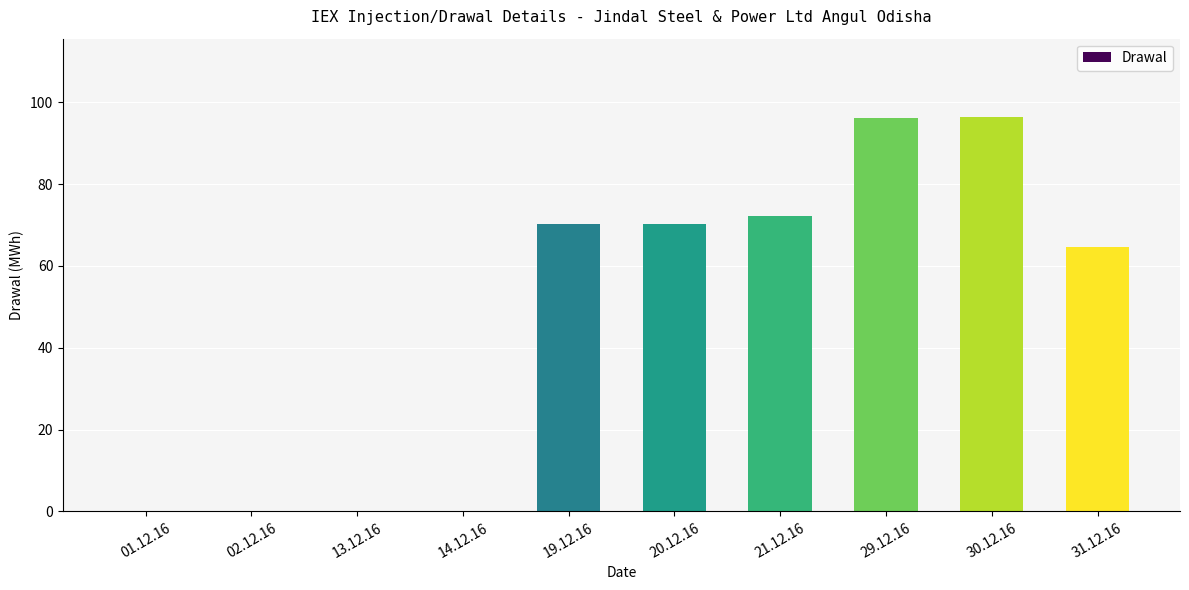

What is the change in value from 01.12.16 to 20.12.16?

+70.3